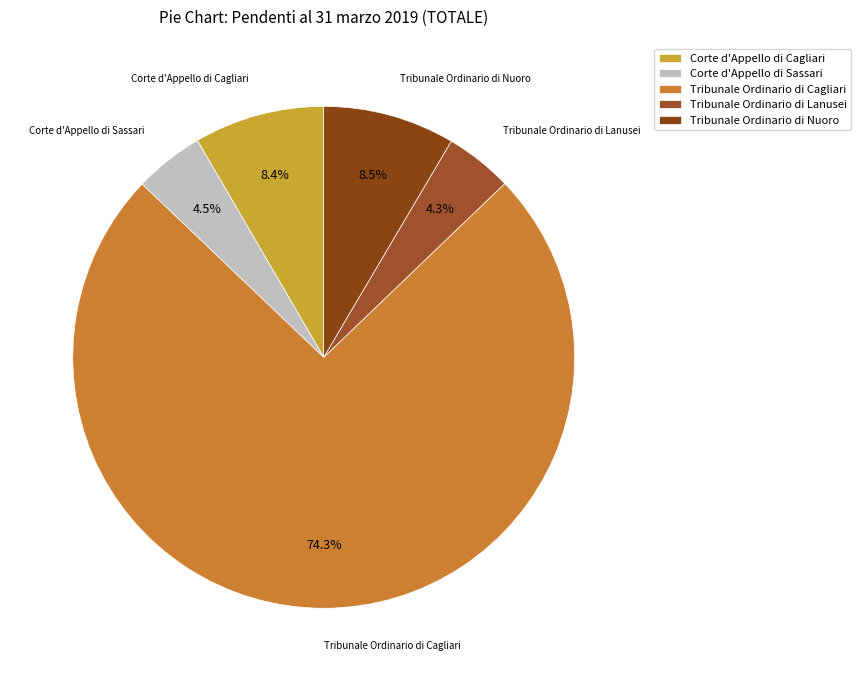

What is the largest slice in the pie chart?

Tribunale Ordinario di Cagliari